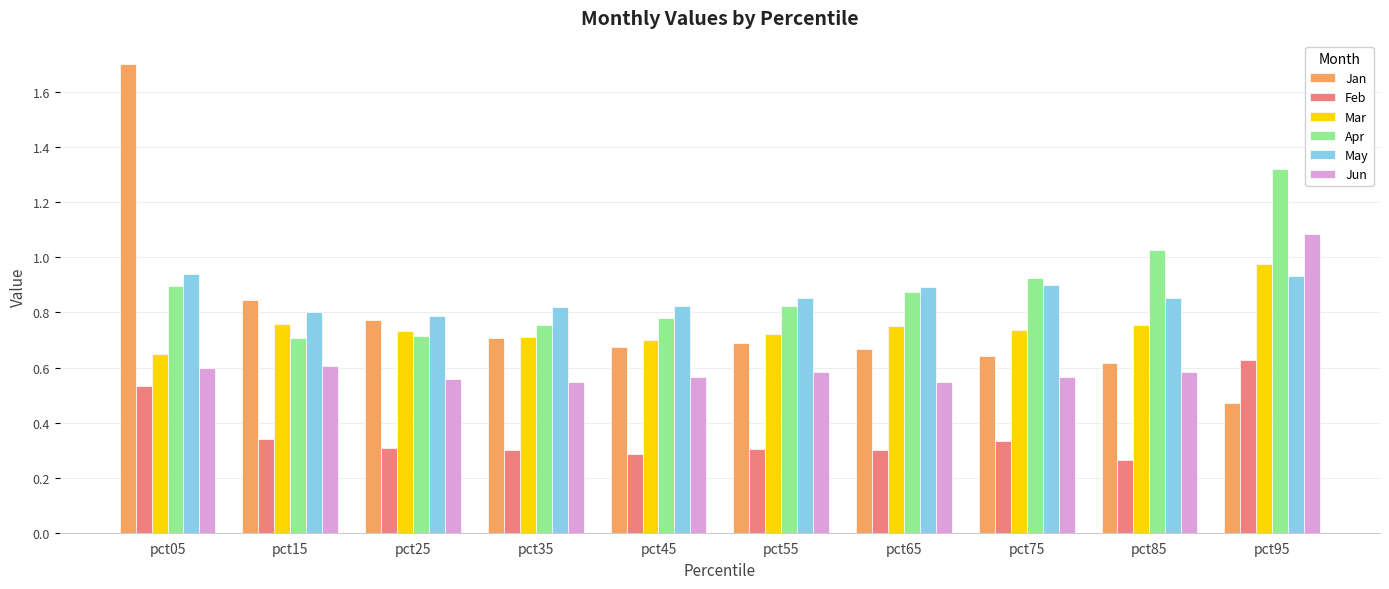

How many groups of bars are there?

10